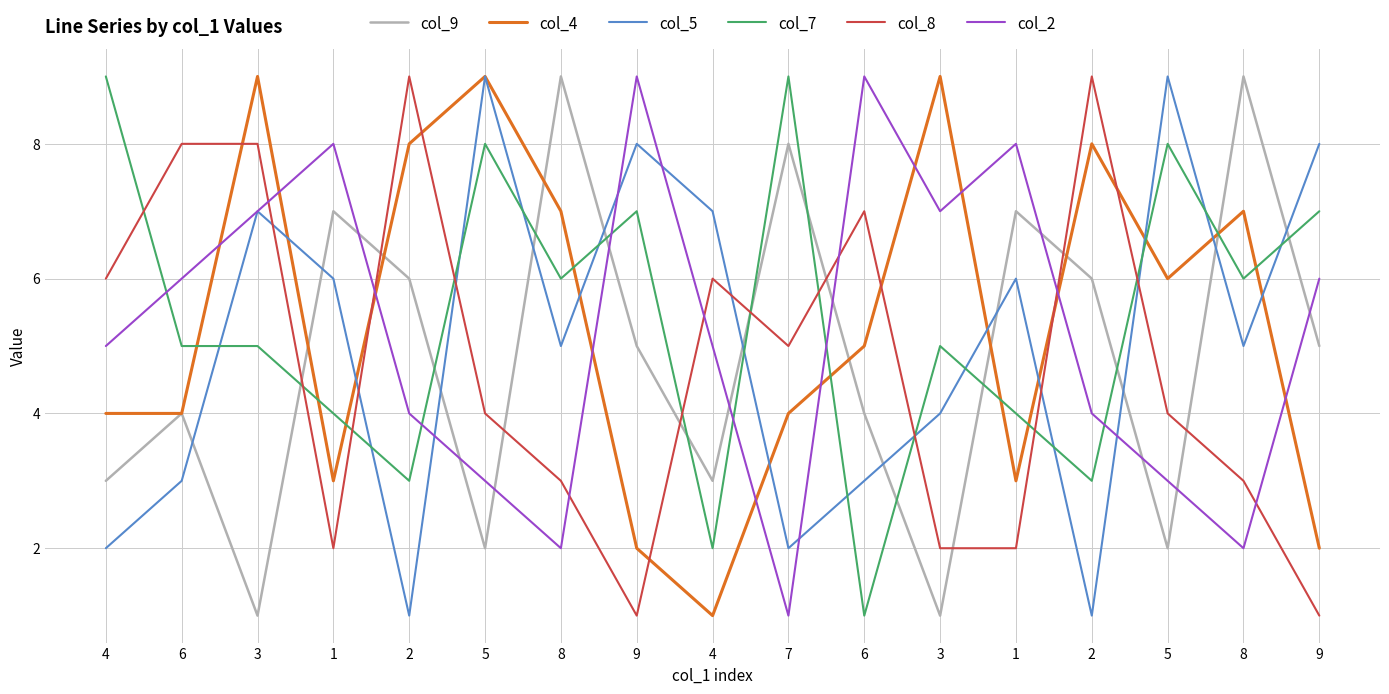

What is the value of the col_7 point at the 8th from the left?

7